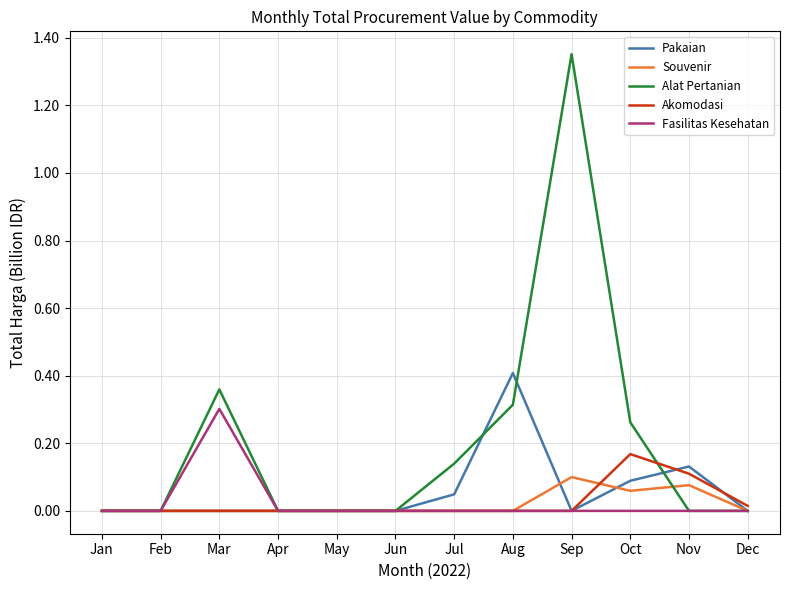

The value of Fasilitas Kesehatan at Mar is 0.5. True or false?

False